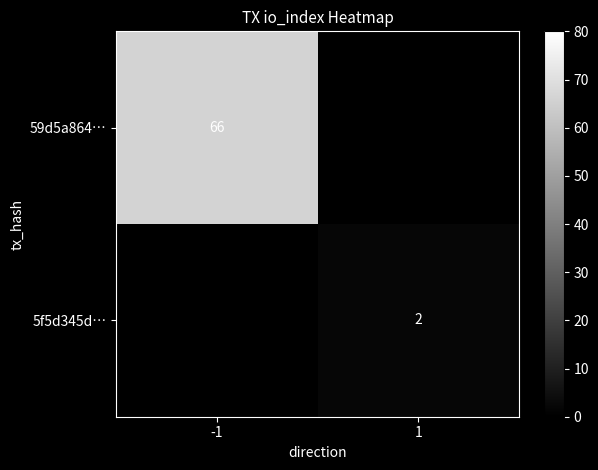

True or false: 59d5a864… has a value of 113 at -1.

False